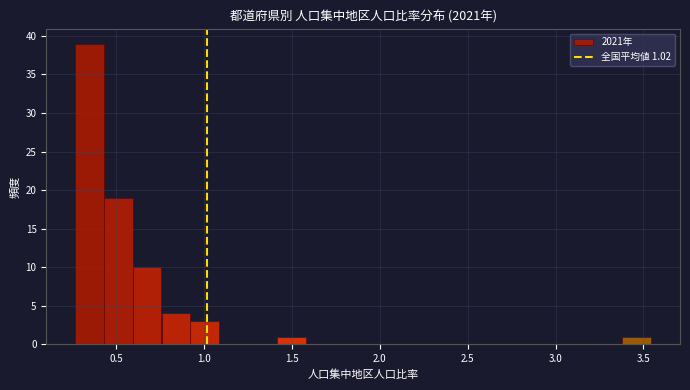

Around what value on the x-axis is the tallest bar? Give the approximate position of its centre, as read against the axis.

0.35